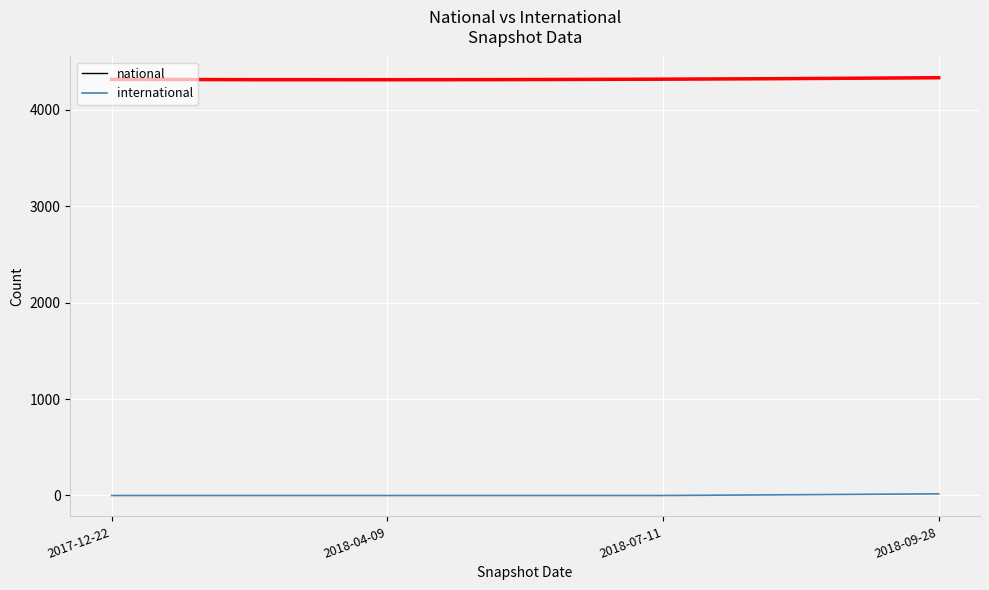

Count the international values in the range 0 to 17.

4